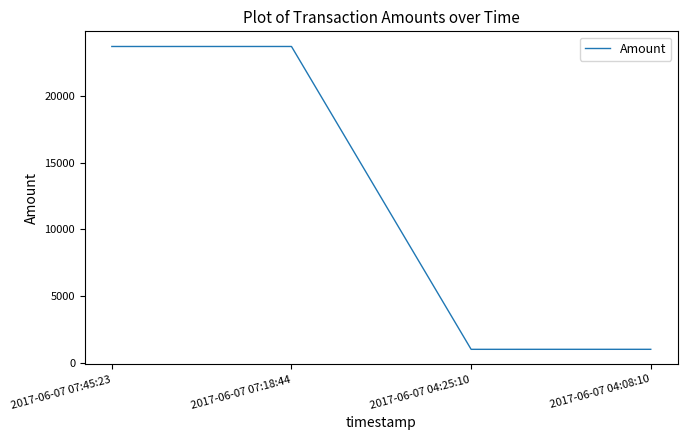

What is the greatest value displayed?

23746